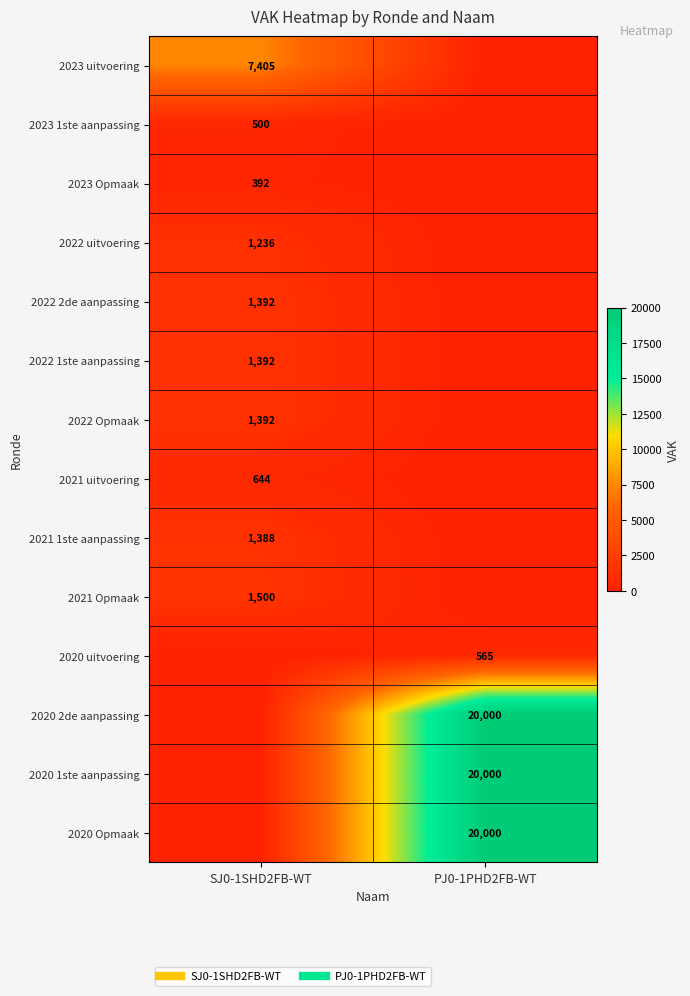

List the labels in order of 2023 uitvoering value, largest first.

SJ0-1SHD2FB-WT, PJ0-1PHD2FB-WT